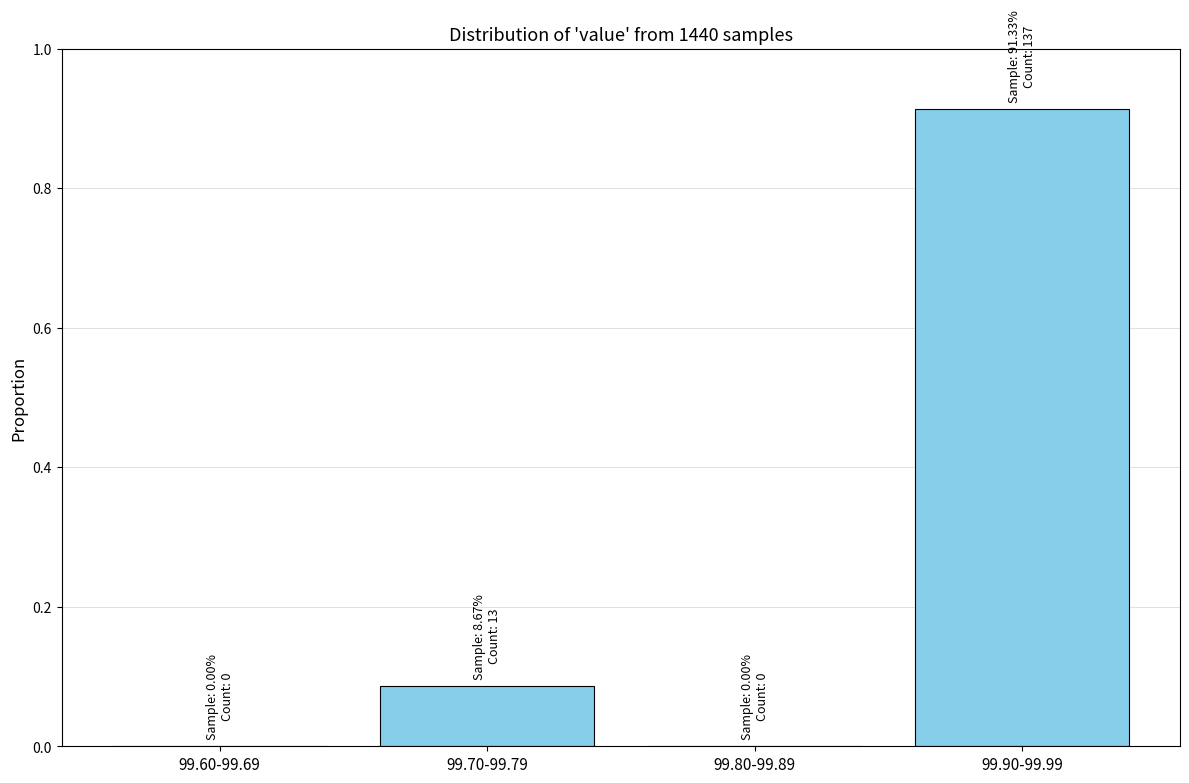

What is the sum of all values?

1.0